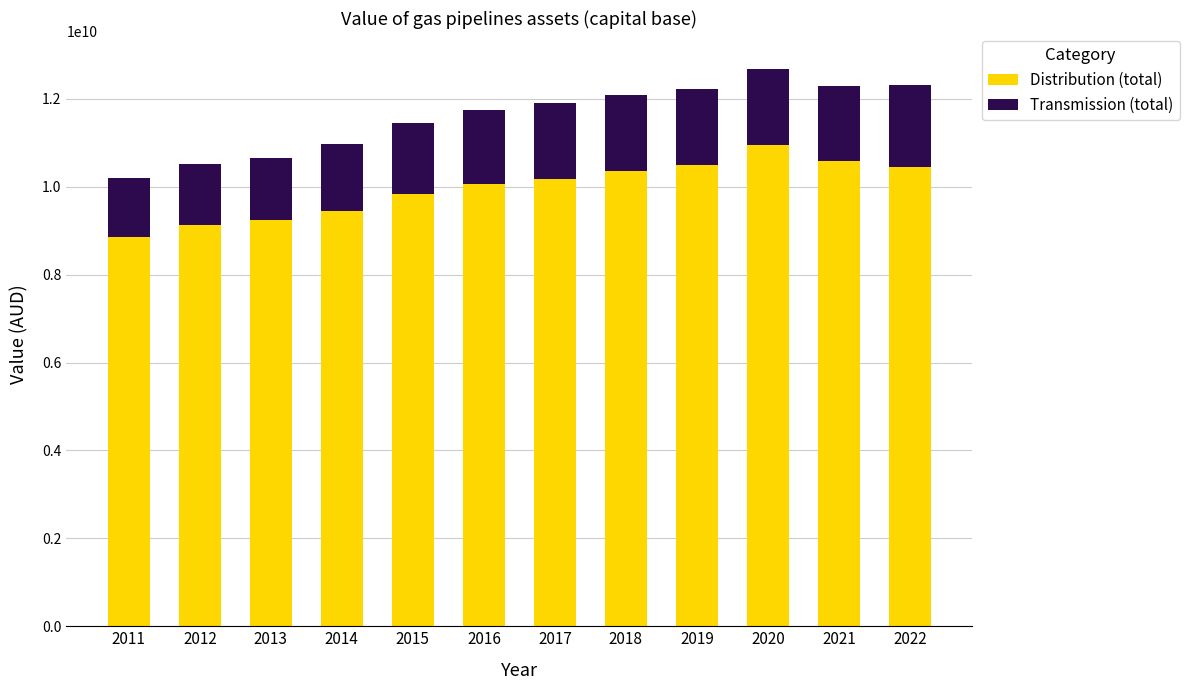

What is the minimum value for Distribution (total)?

8858503327.3